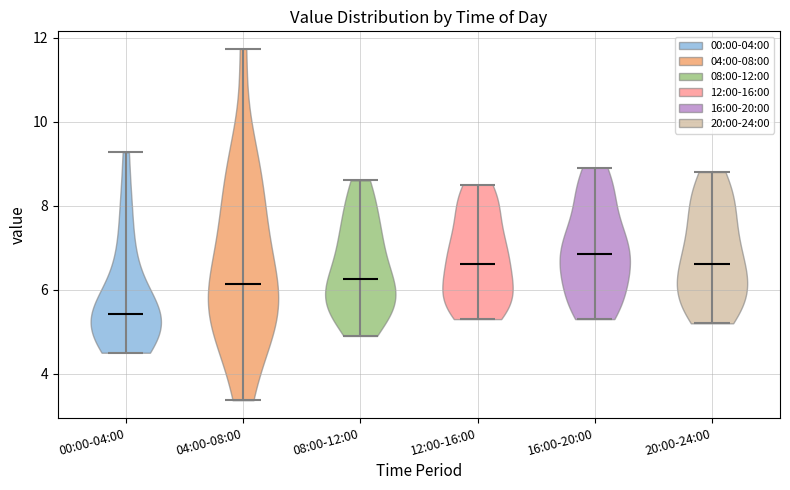

Reading left to right, read every violin against the y-axis: where its median line is, and the lowest and highest points it reaches. The values are not printed on the chart, so give them approximately, as read against the axis.

00:00-04:00: median line 5.4, lowest point 4.6, highest point 9.2
04:00-08:00: median line 6.2, lowest point 3.4, highest point 11.8
08:00-12:00: median line 6.2, lowest point 5.0, highest point 8.6
12:00-16:00: median line 6.6, lowest point 5.4, highest point 8.6
16:00-20:00: median line 6.8, lowest point 5.4, highest point 9.0
20:00-24:00: median line 6.6, lowest point 5.2, highest point 8.8